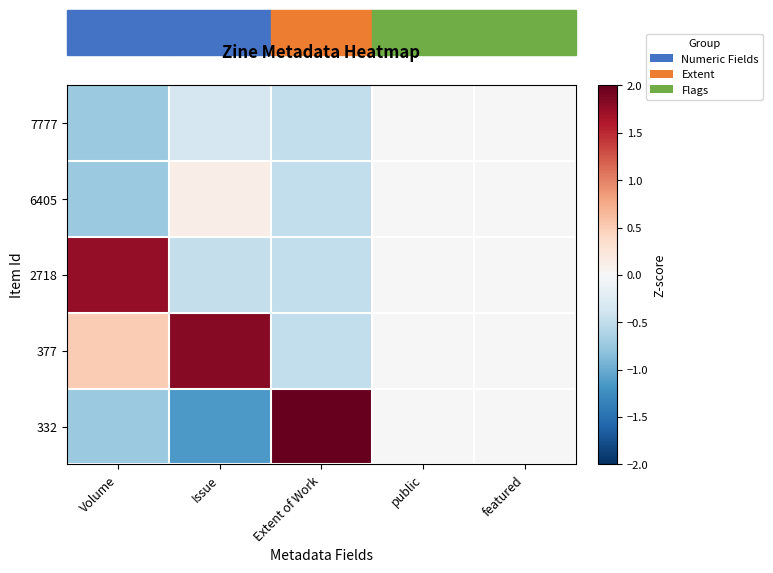

Reading left to right, extract all data points from this chart.

7777: Volume=-0.8	Issue=-0.3	Extent of Work=-0.5	public=0.0	featured=0.0
6405: Volume=-0.8	Issue=0.1	Extent of Work=-0.5	public=0.0	featured=0.0
2718: Volume=1.8	Issue=-0.5	Extent of Work=-0.5	public=0.0	featured=0.0
377: Volume=0.5	Issue=1.8	Extent of Work=-0.5	public=0.0	featured=0.0
332: Volume=-0.8	Issue=-1.1	Extent of Work=2.0	public=0.0	featured=0.0